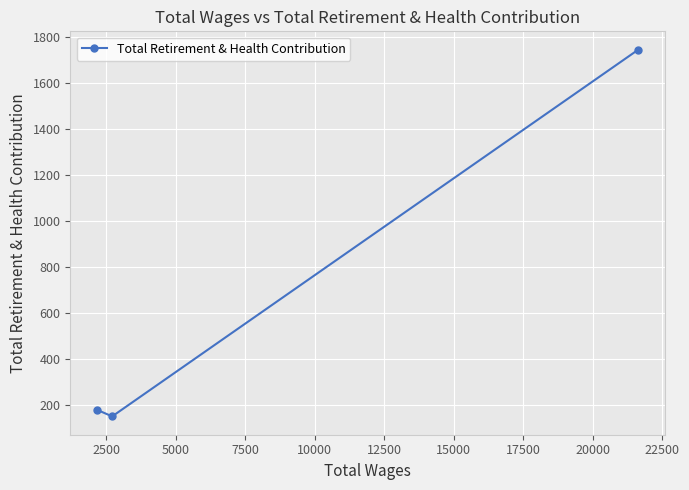

Does the chart have visible grid lines?

Yes